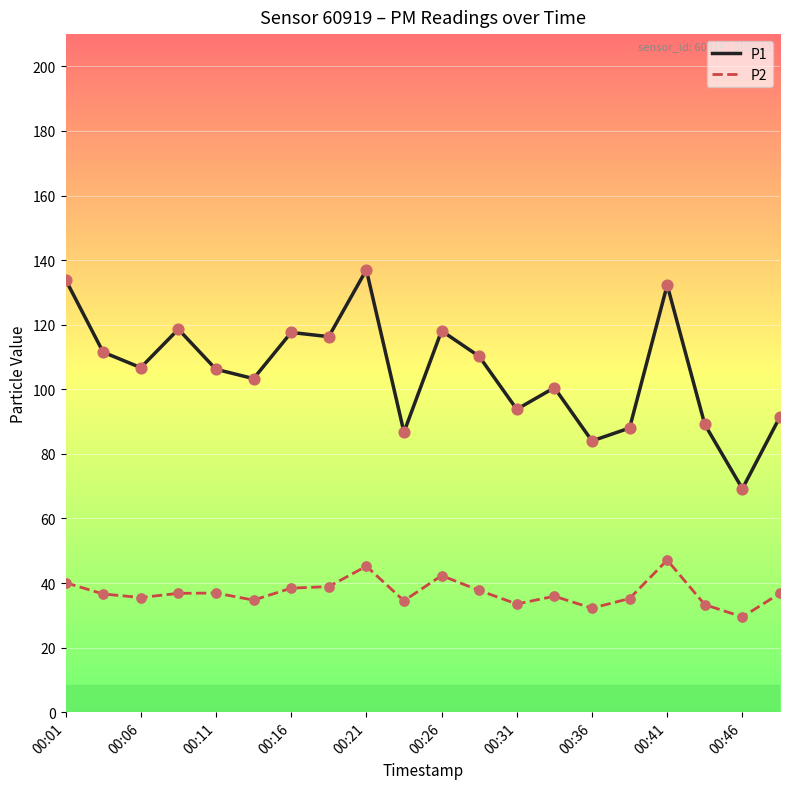

At how many categories does at least one series exceed 41?

20